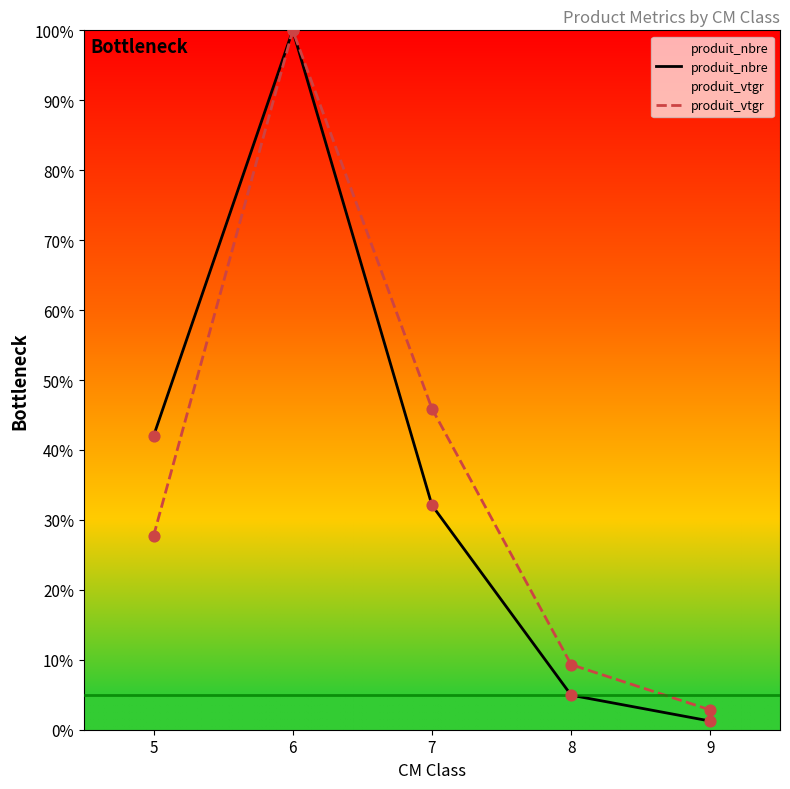

Is the value of produit_vtgr at 9 greater than the value of produit_nbre at 7?

No